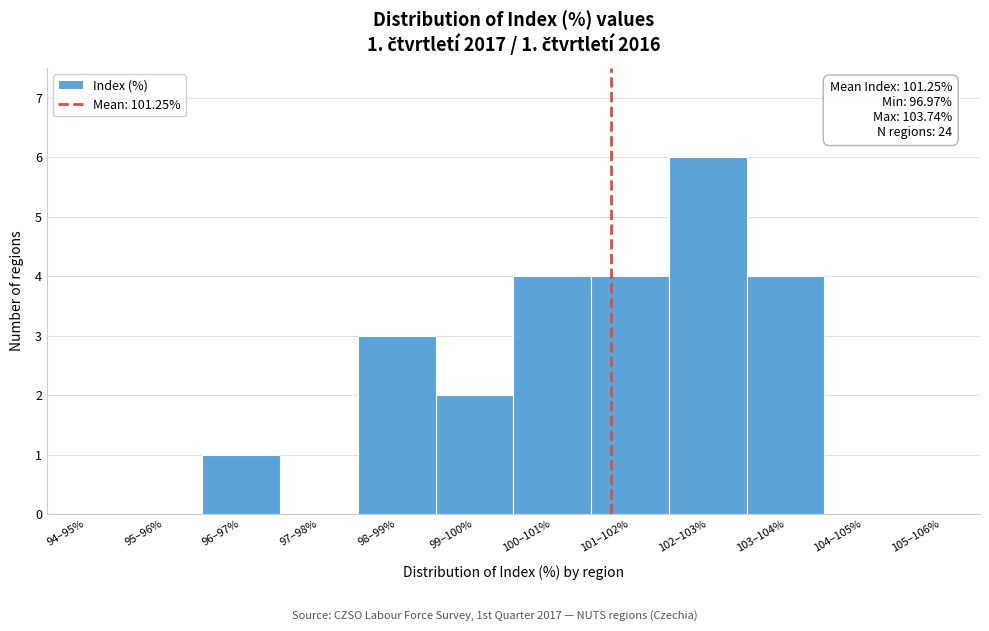

Reading right to left, list all the values displayed in this chart.

105–106%=0	104–105%=0	103–104%=4	102–103%=6	101–102%=4	100–101%=4	99–100%=2	98–99%=3	97–98%=0	96–97%=1	95–96%=0	94–95%=0